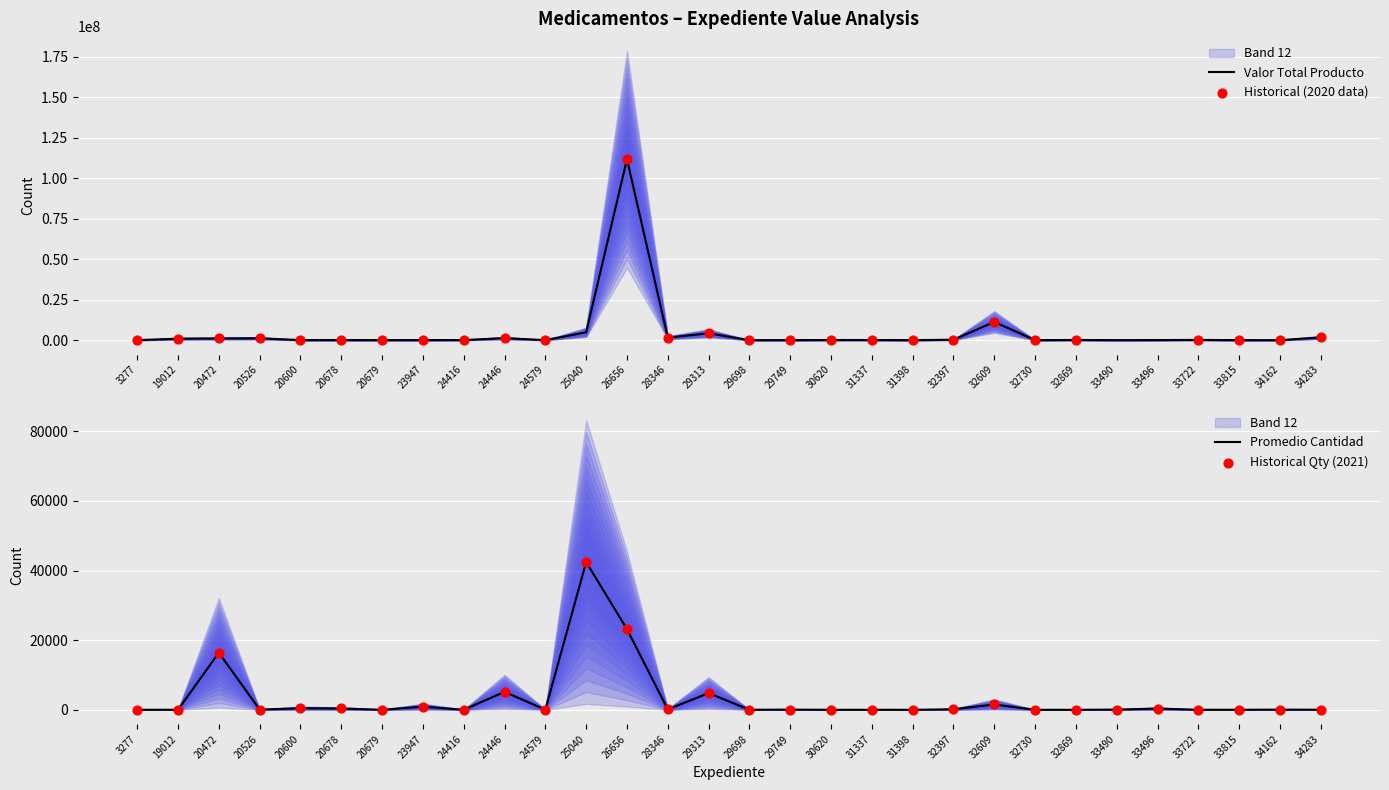

Which series has the widest spread of Y values?

VALOR TOTAL PRODUCTO